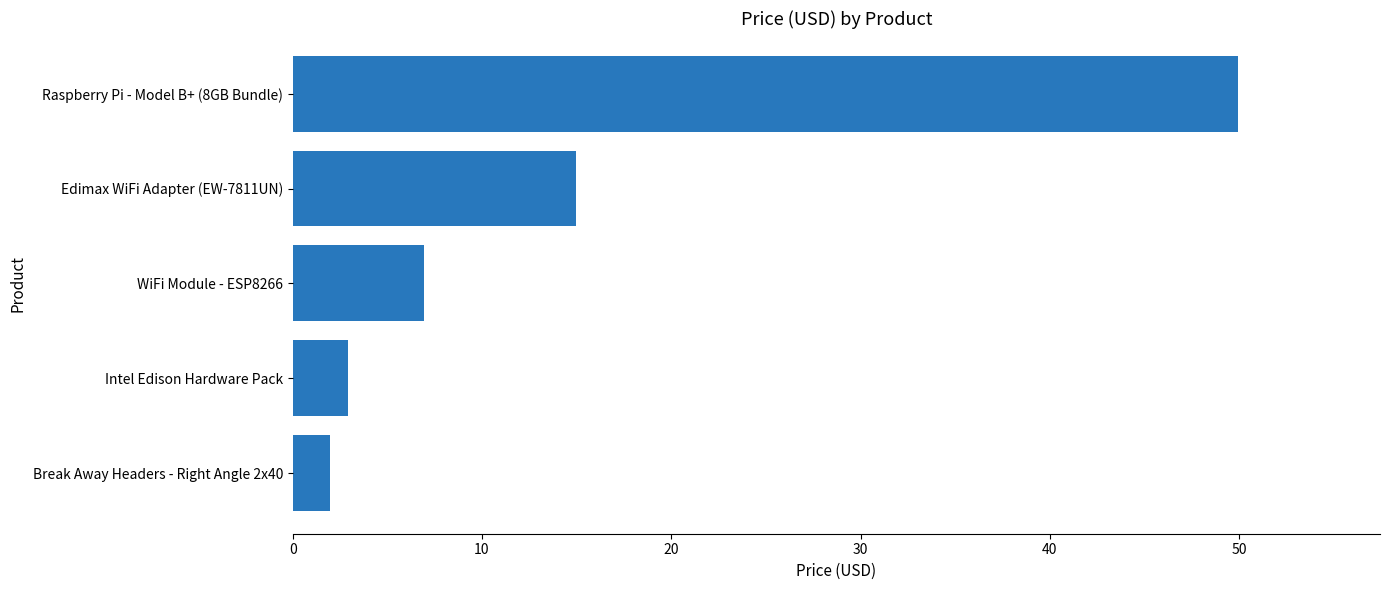

At which label is the value closest to 25?

Edimax WiFi Adapter (EW-7811UN)